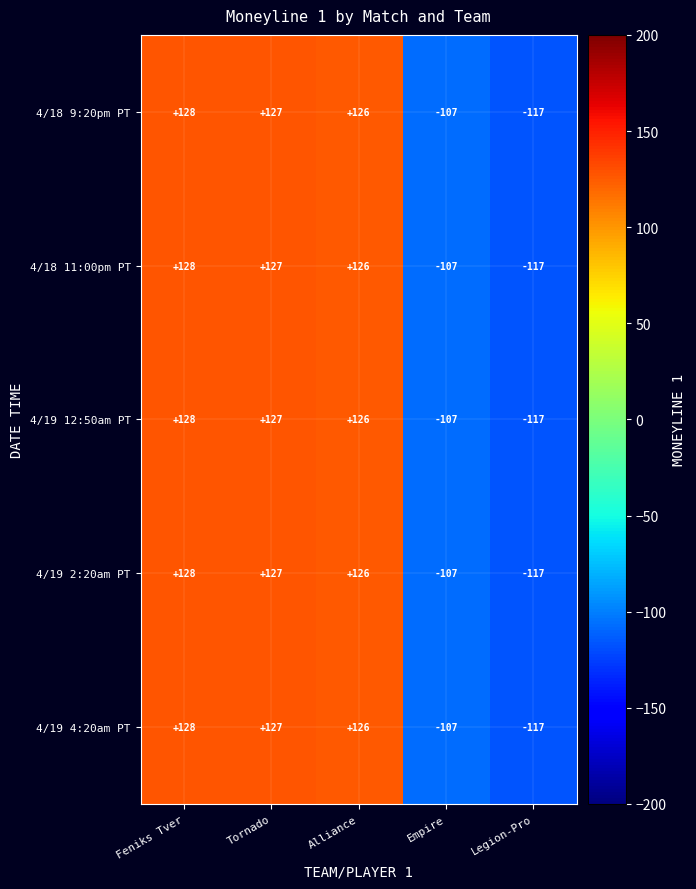

What is the smallest value displayed?

-117